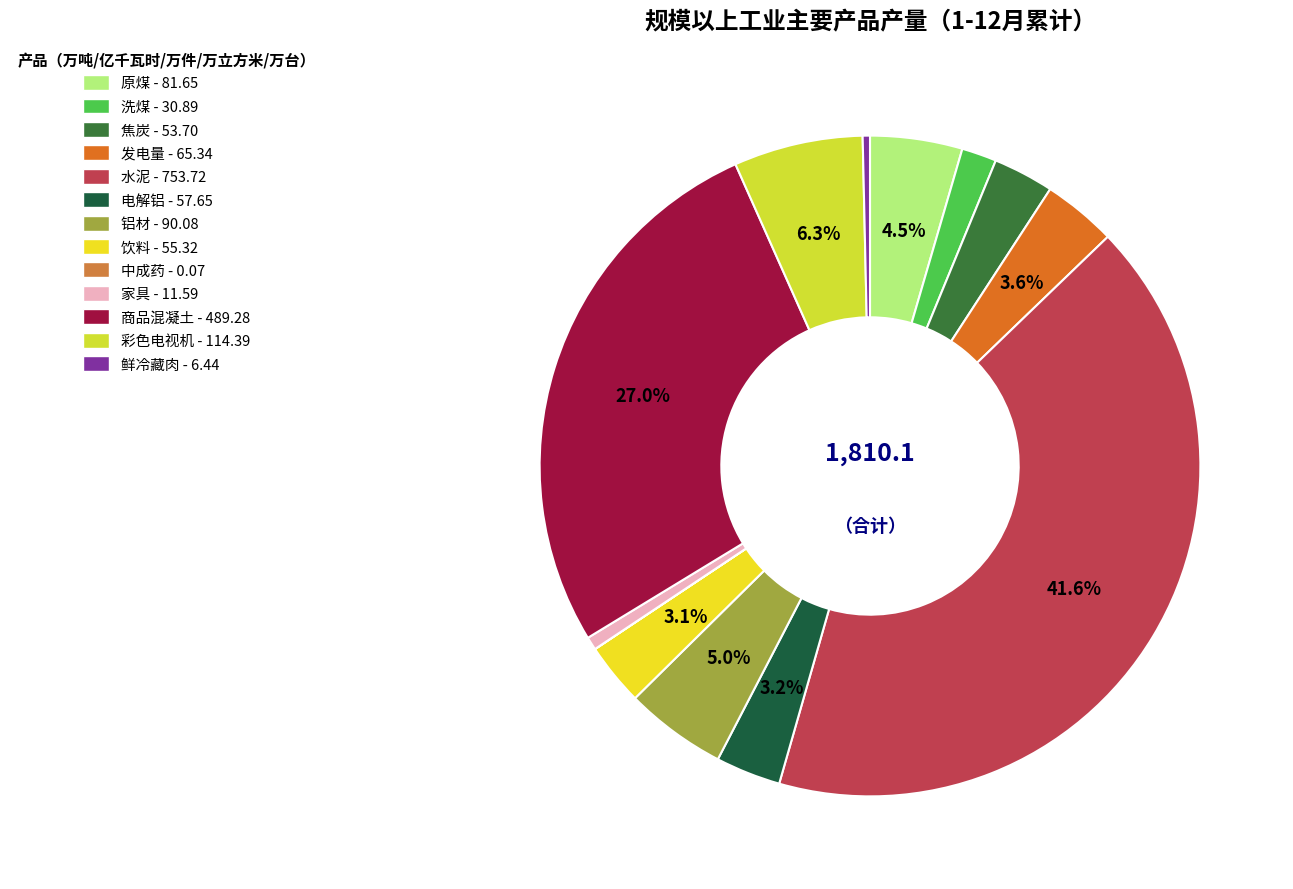

To the nearest percent, what is the combined percentage of 焦炭 and 洗煤?

5%